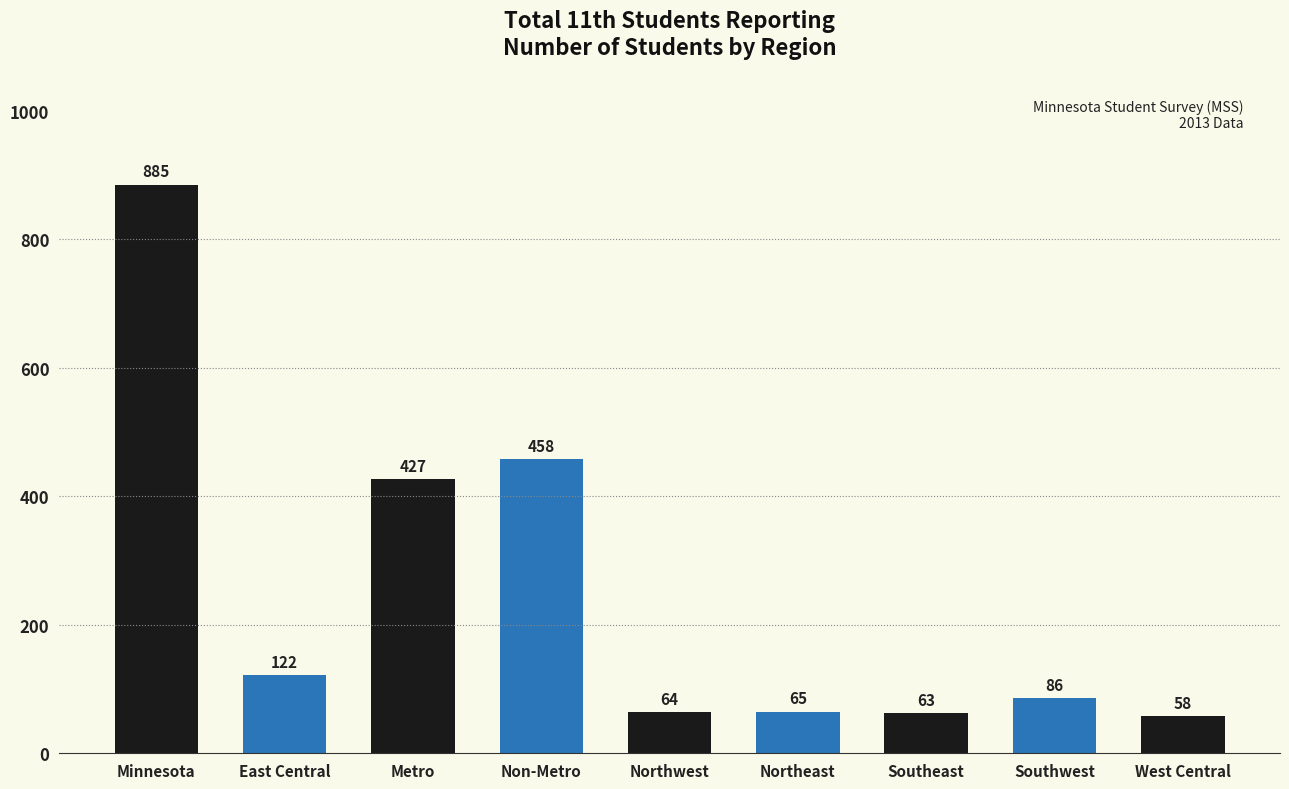

Rank the categories by value from lowest to highest.

West Central, Southeast, Northwest, Northeast, Southwest, East Central, Metro, Non-Metro, Minnesota